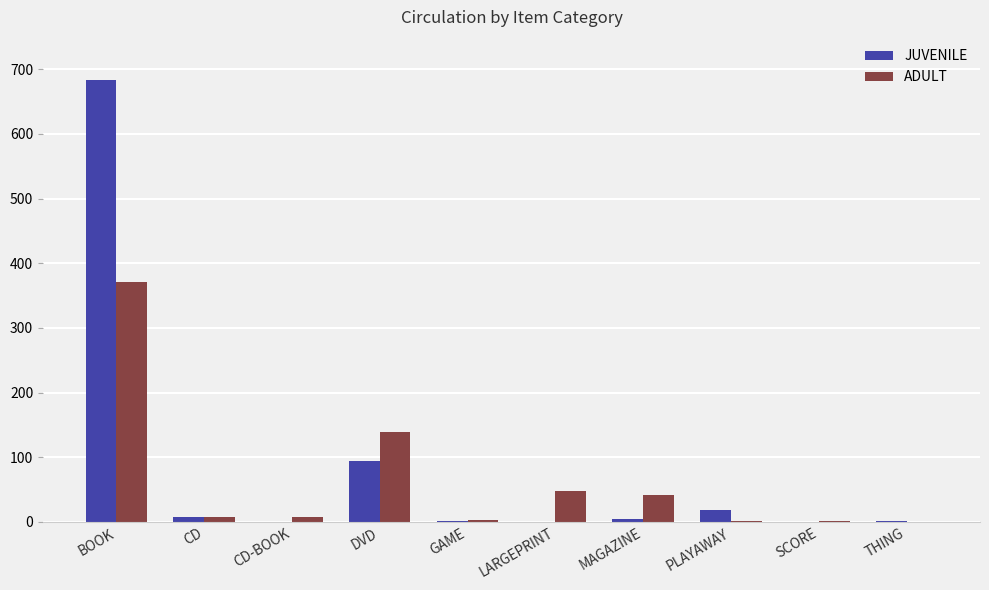

What is the average value of the JUVENILE series?

81